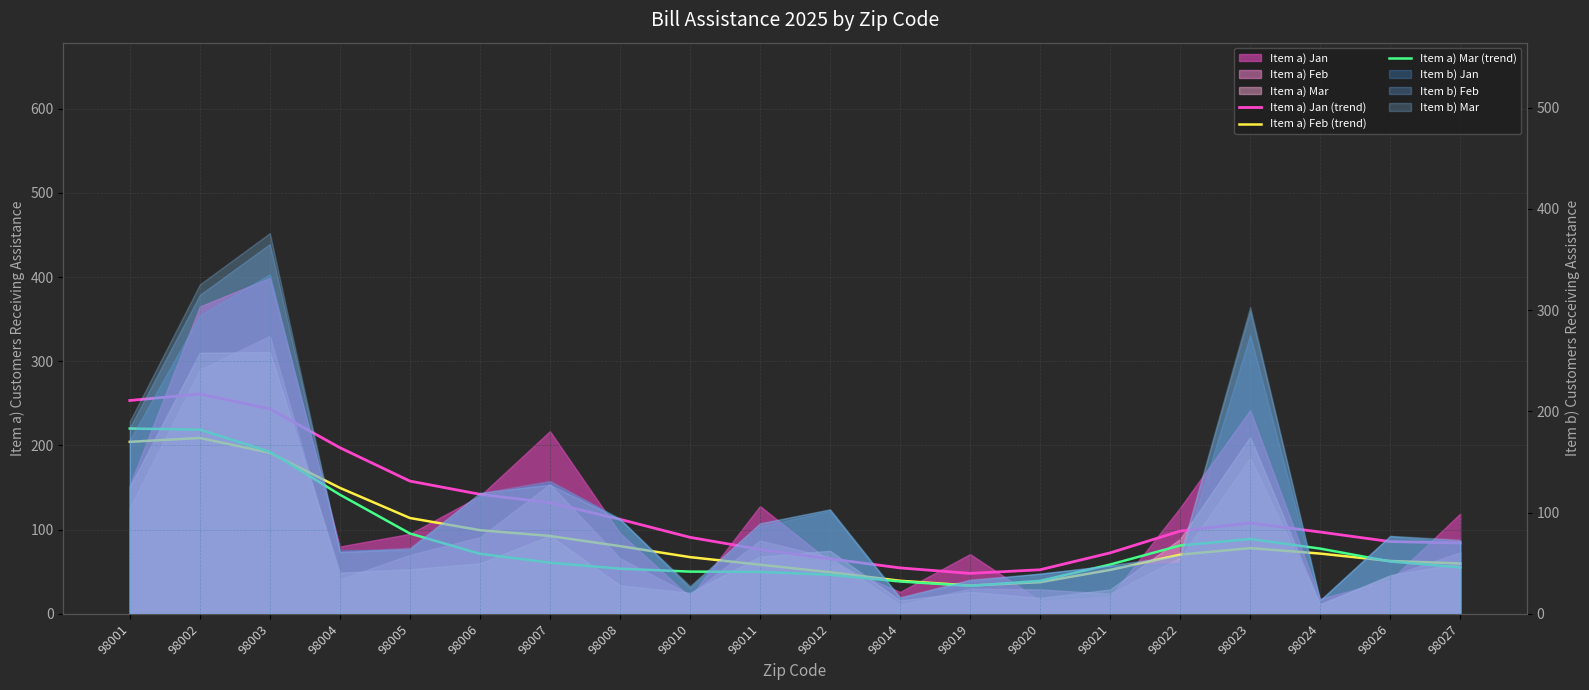

What is the difference between the Item a) Feb (trend) values at 98007 and 98002?

116.4